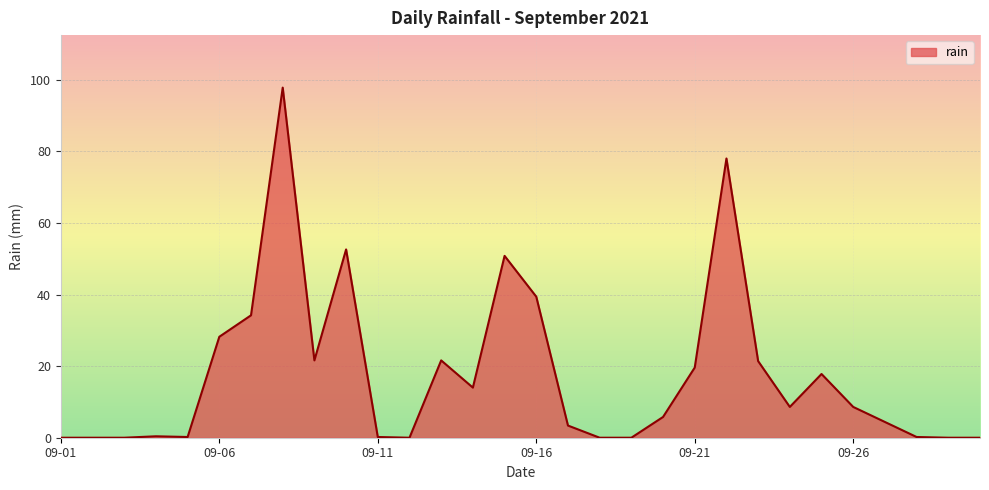

What is the maximum value shown in the chart?

97.8